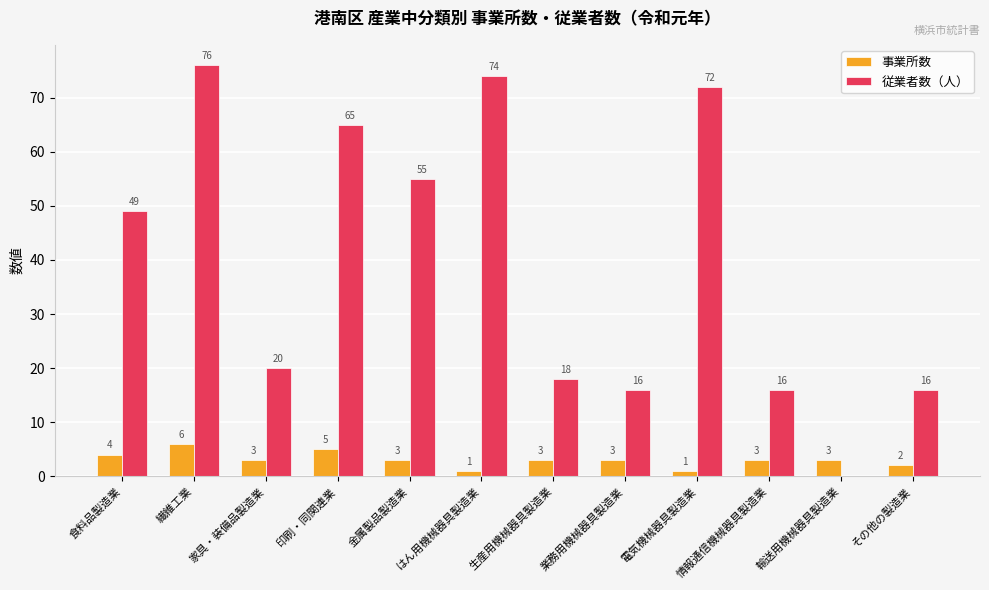

Which series has the largest total across all categories?

従業者数（人）